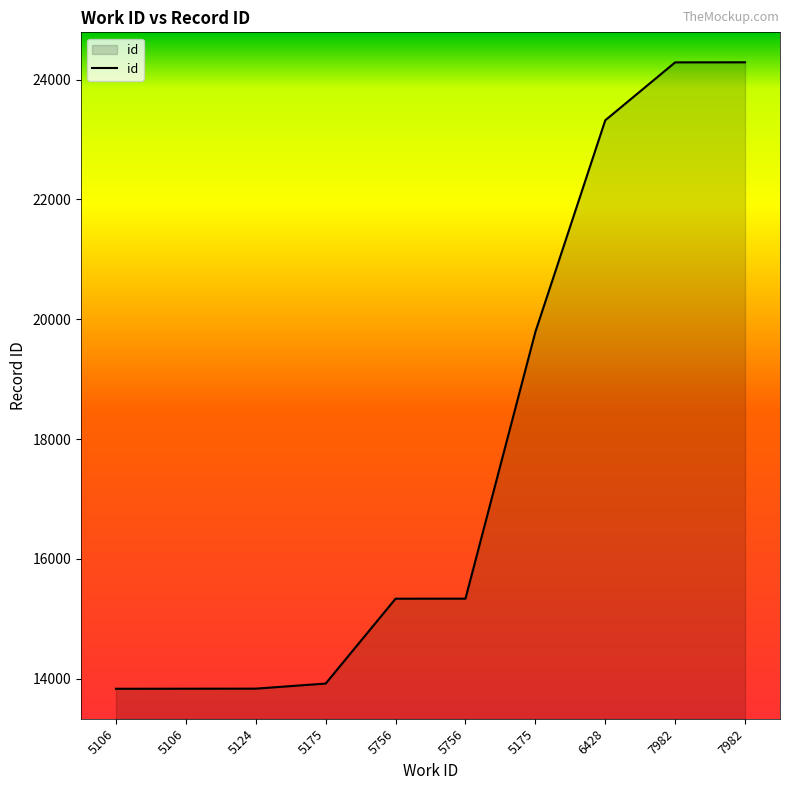

How many lines are shown in the chart?

1